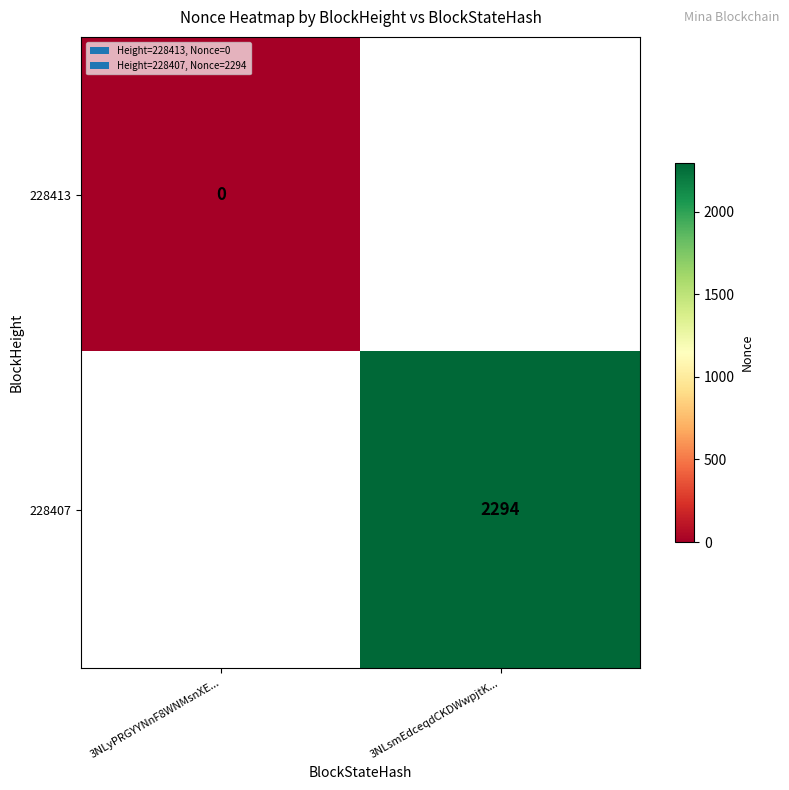

Count the number of categories in the chart.

2